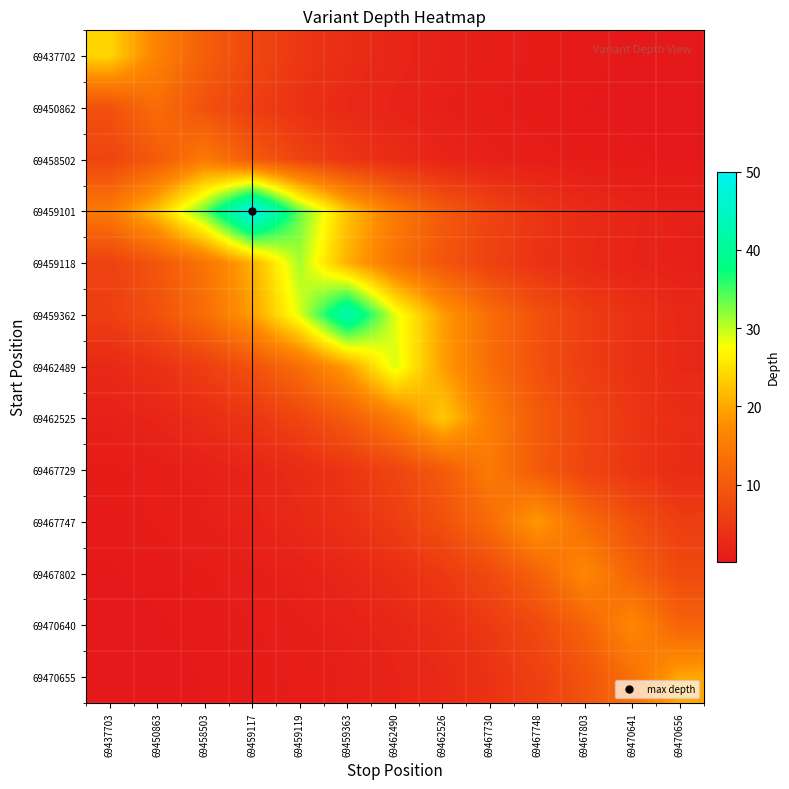

What is the greatest value displayed?

50.0